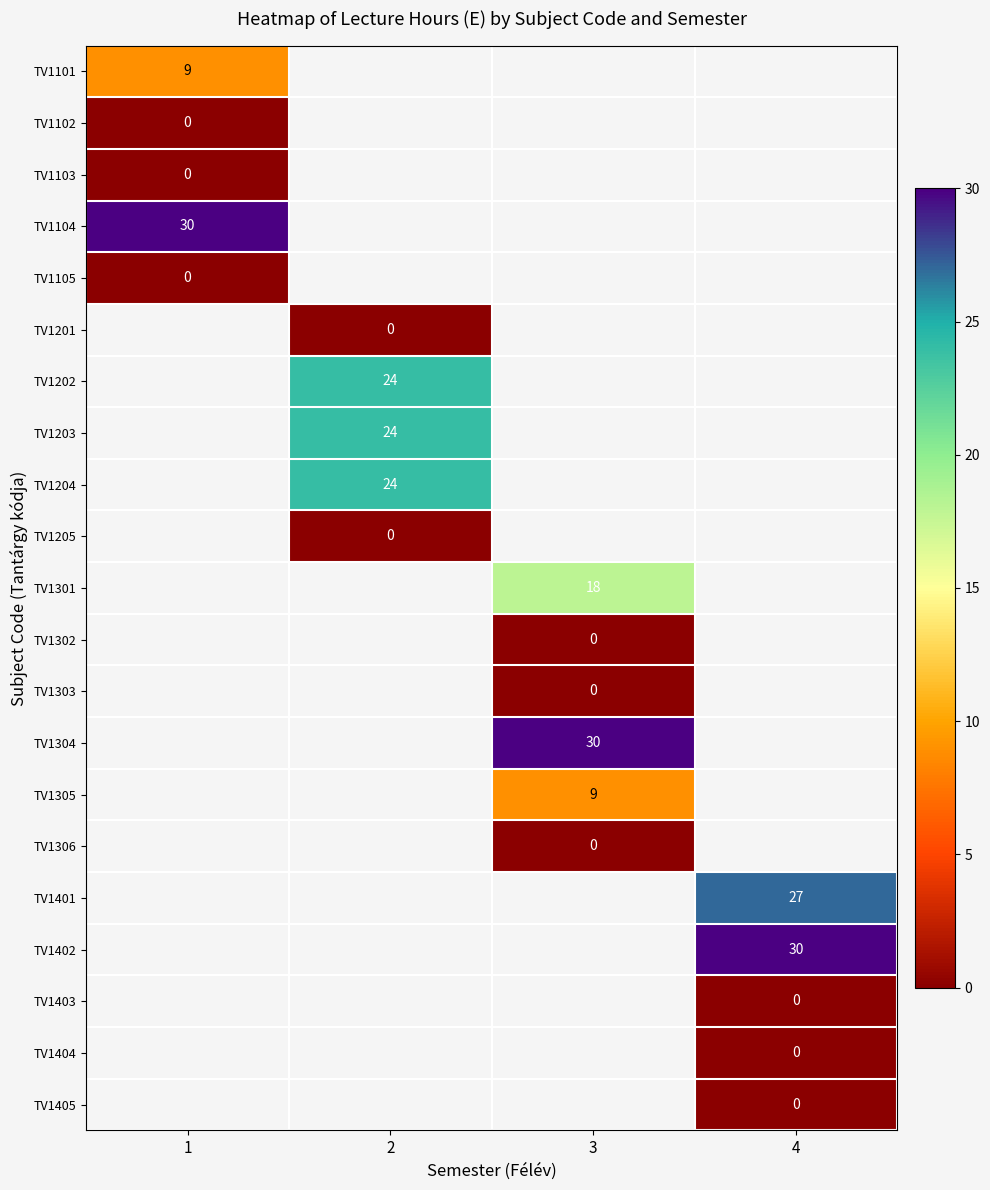

Is it true that TV1401 equals 27 at 4?

True